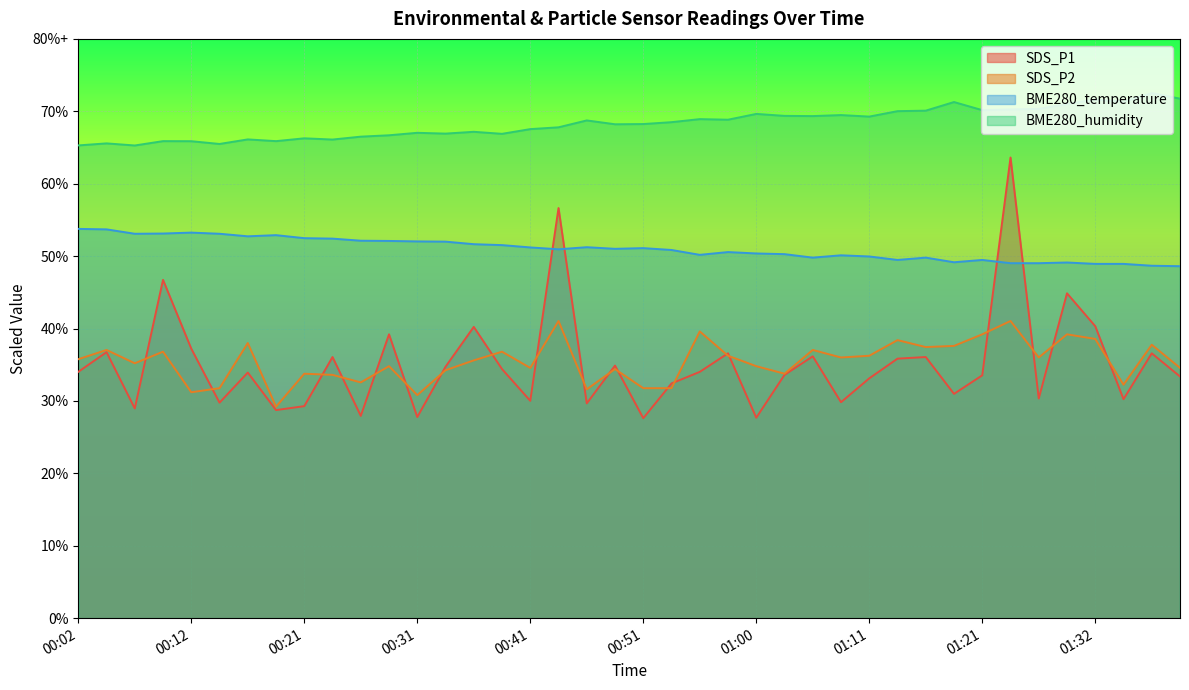

How many values in the SDS_P1 series are below 34?

20